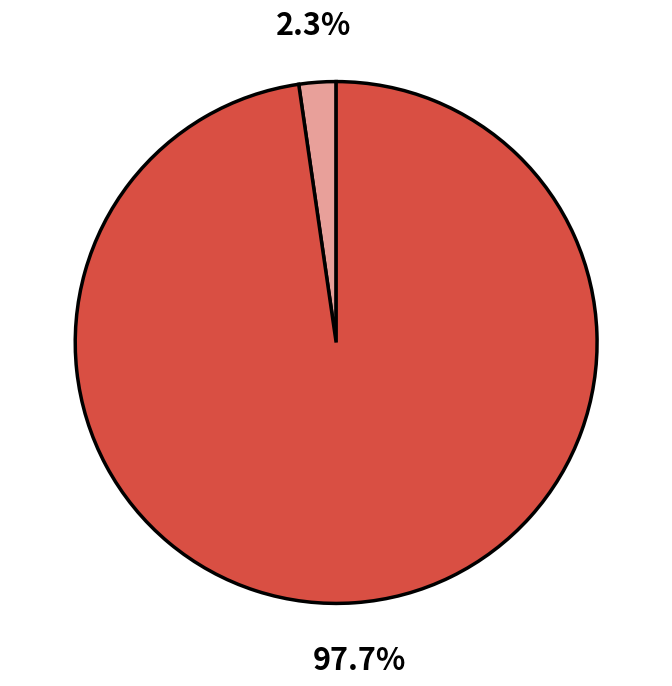

Is there a majority slice in this chart?

Yes